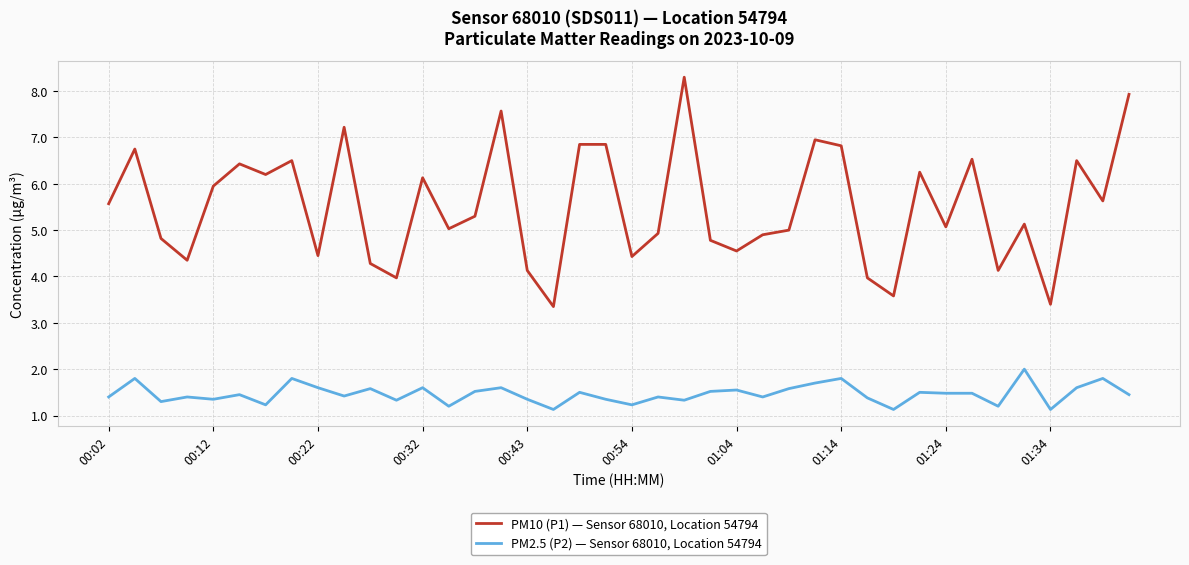

How many categories are shown in the chart?

40